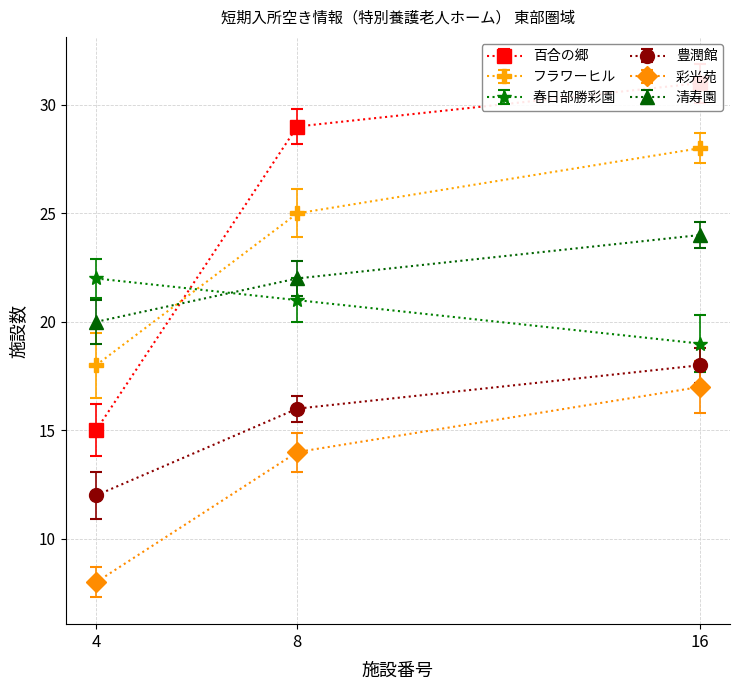

What are all the series names shown in the legend?

百合の郷, フラワーヒル, 春日部勝彩園, 豊潤館, 彩光苑, 清寿園